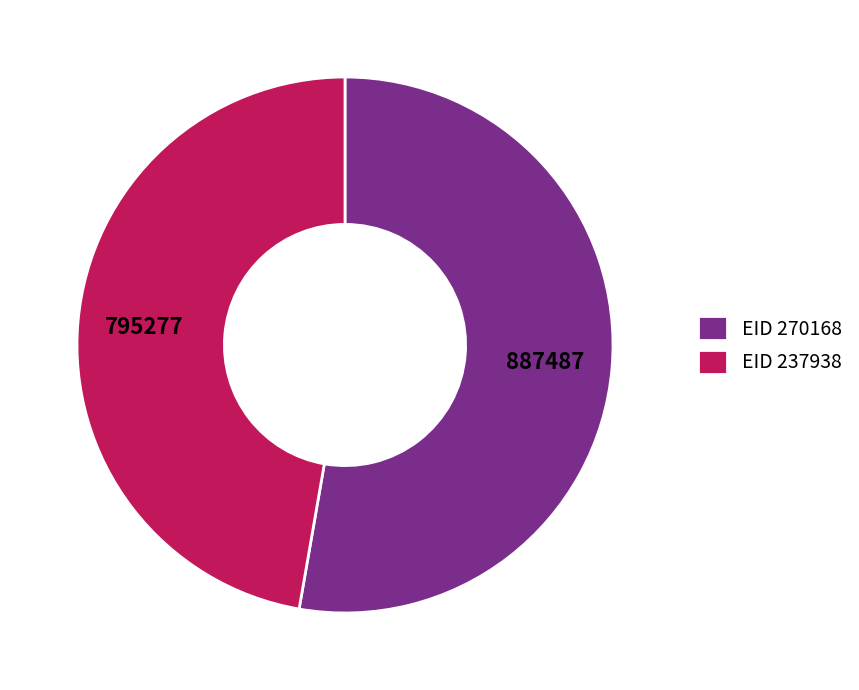

Which slice is the largest?

EID 270168